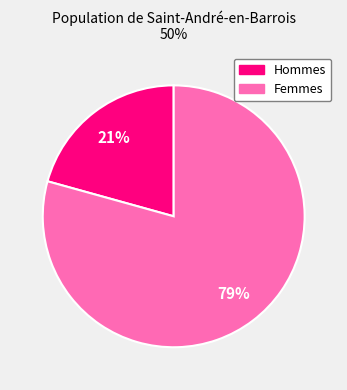

To the nearest percent, what is the average slice percentage?

50%